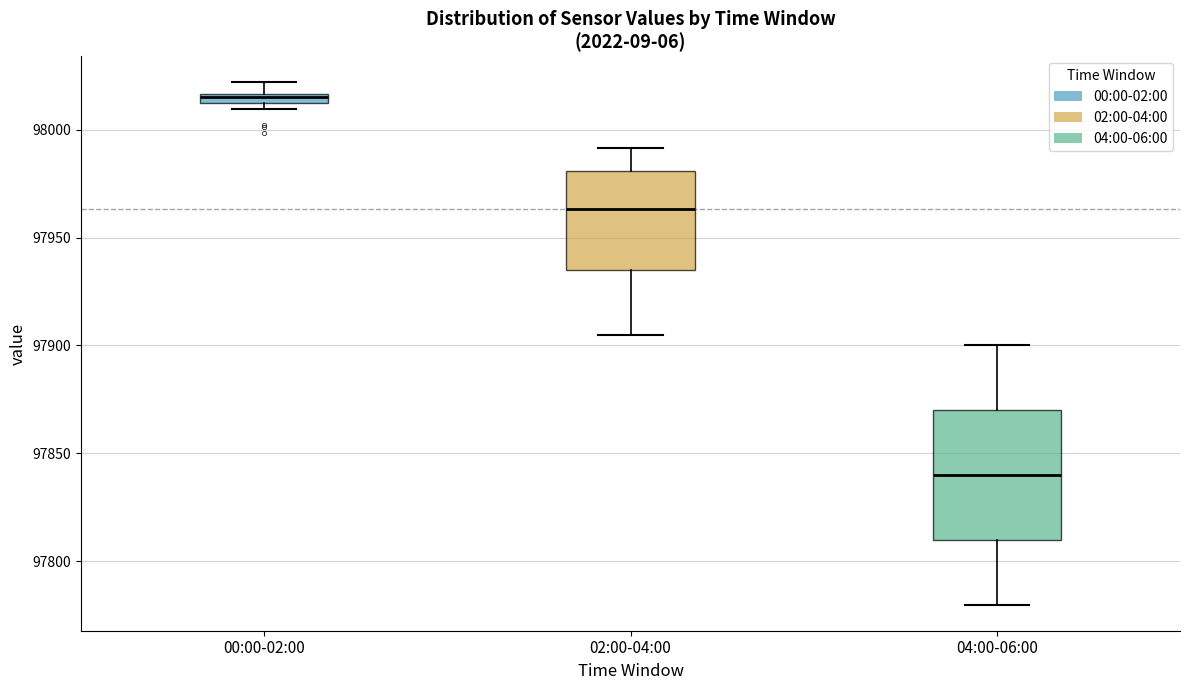

Where is the lower edge of the box for 02:00-04:00 on the y-axis? The values are not printed on the chart, so give them approximately, as read against the axis.

97935